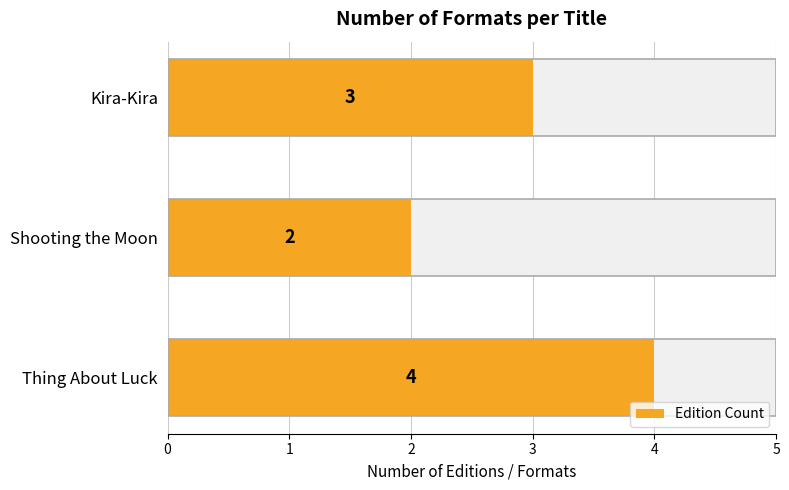

What is the difference between the second highest and minimum values?

1